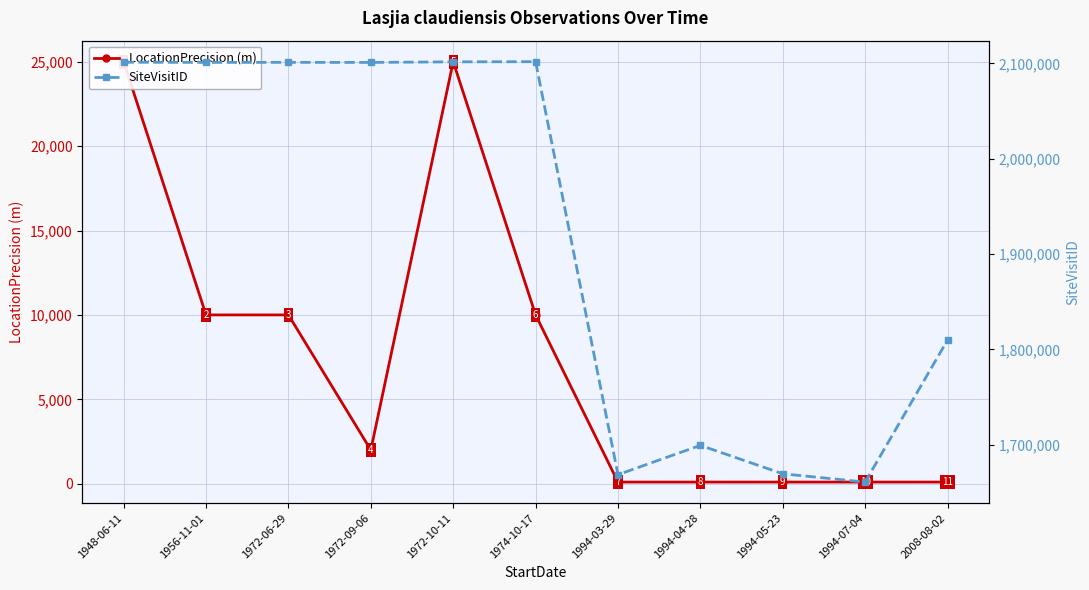

Rank the categories by LocationPrecision (m) value from lowest to highest.

1994-03-29, 1994-04-28, 1994-05-23, 1994-07-04, 2008-08-02, 1972-09-06, 1956-11-01, 1972-06-29, 1974-10-17, 1948-06-11, 1972-10-11